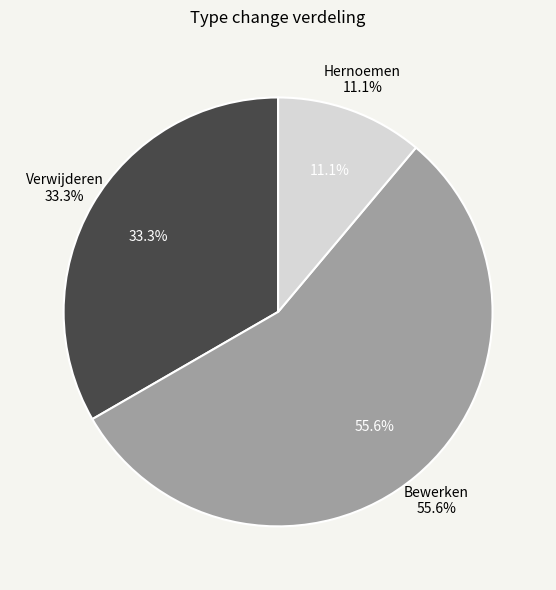

What is the ratio of the value at Hernoemen to the value at Bewerken?

0.2